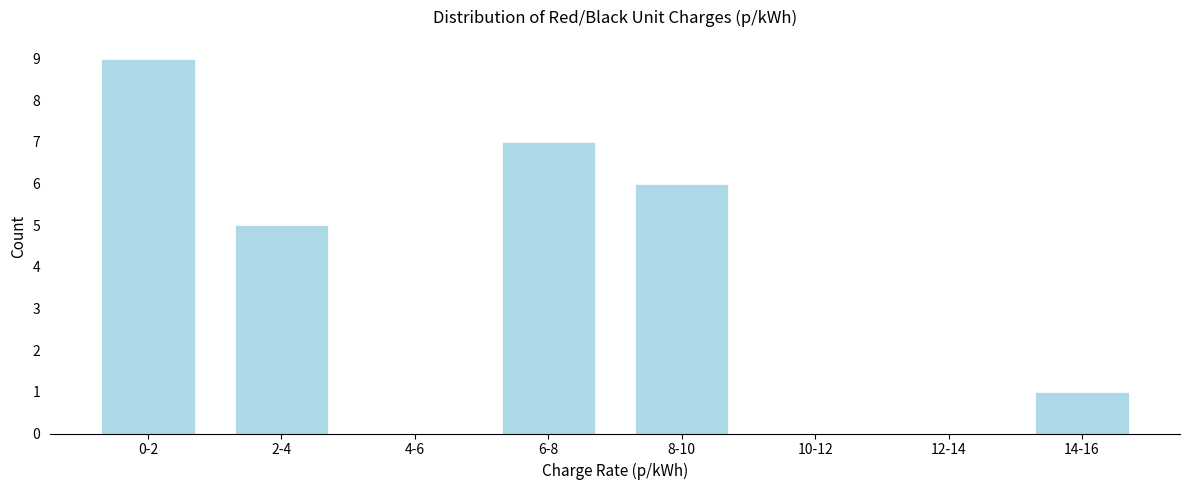

Reading right to left, transcribe all the data shown in this chart.

14-16=1	12-14=0	10-12=0	8-10=6	6-8=7	4-6=0	2-4=5	0-2=9